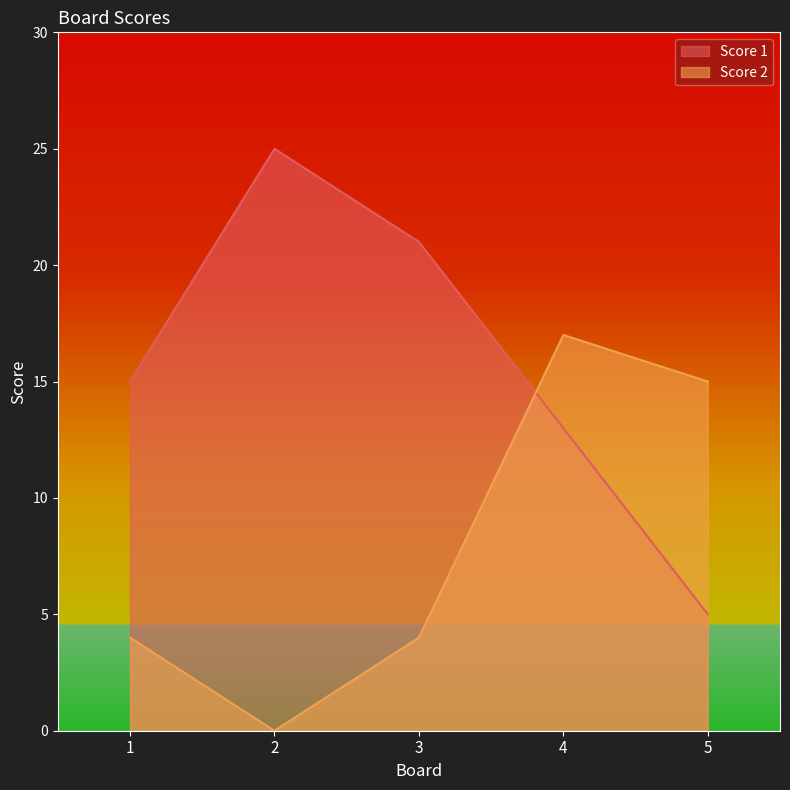

At which label does Score 1 reach its peak?

2